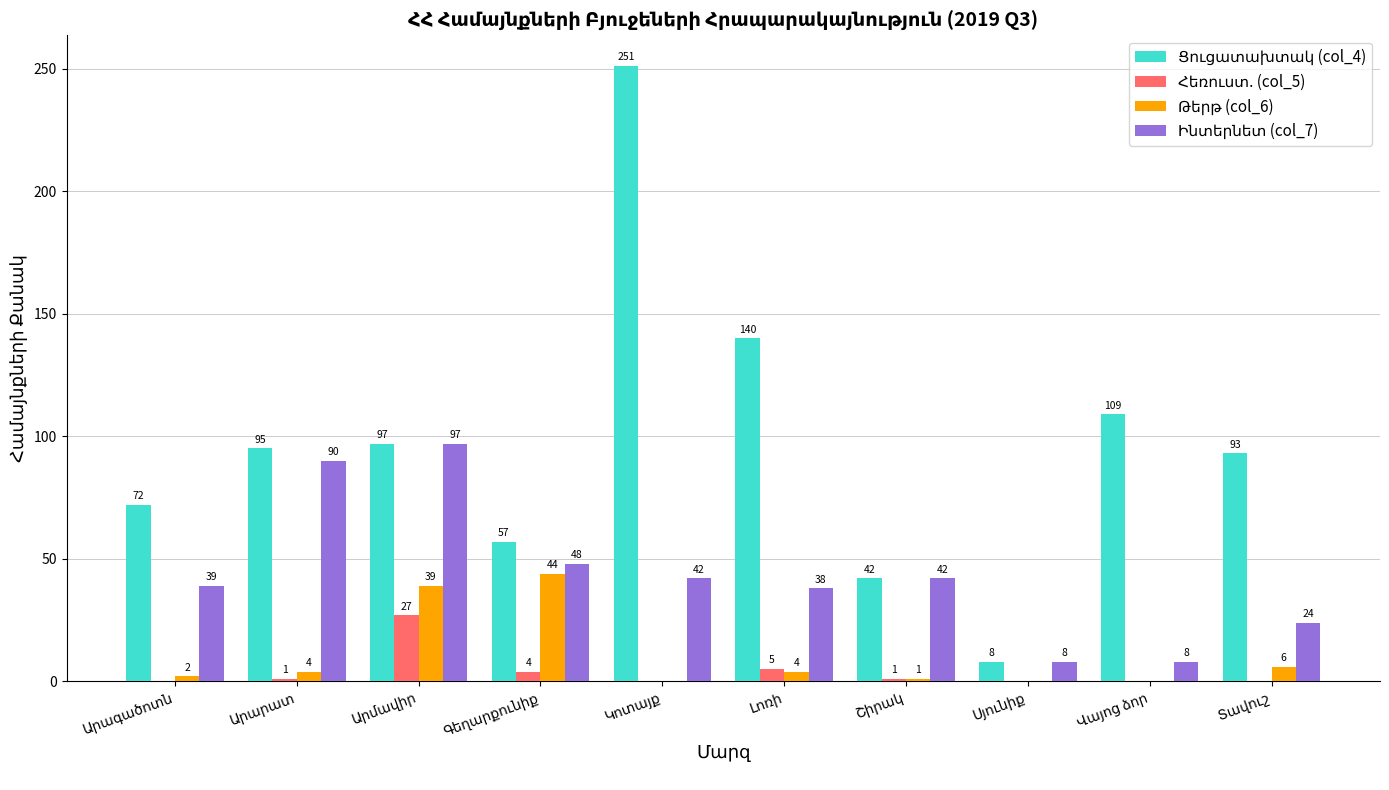

What is the greatest value displayed?

251